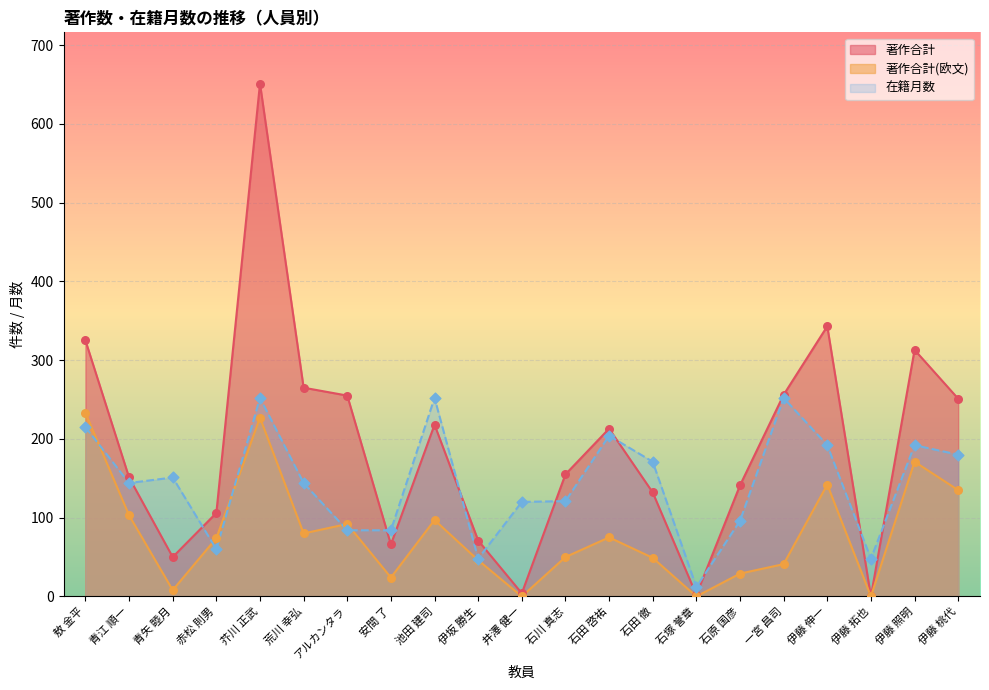

At which category is the sum across all series the highest?

芥川 正武